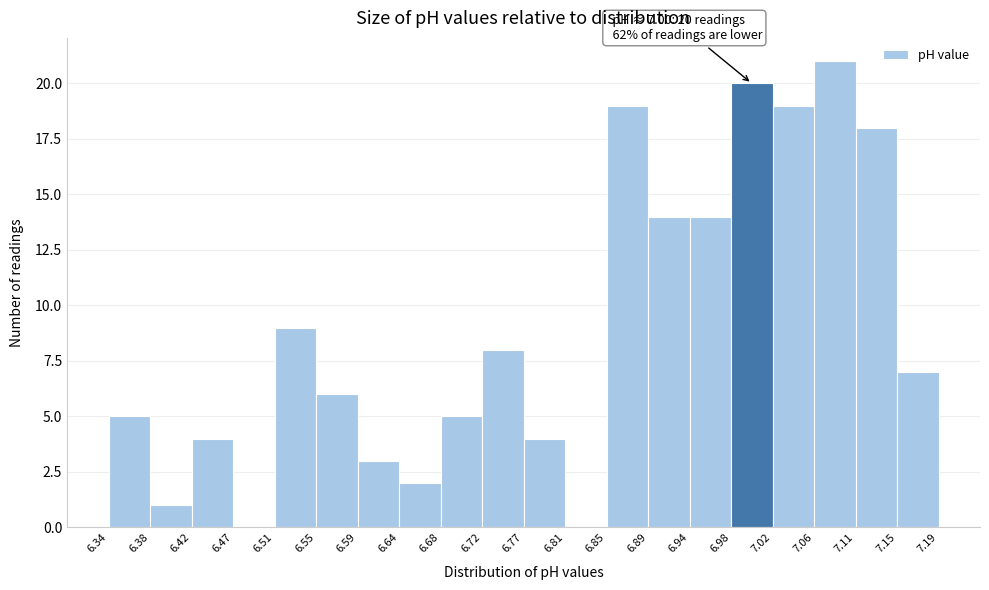

Over which range of the x-axis is the bar tallest?

7.06 to 7.11